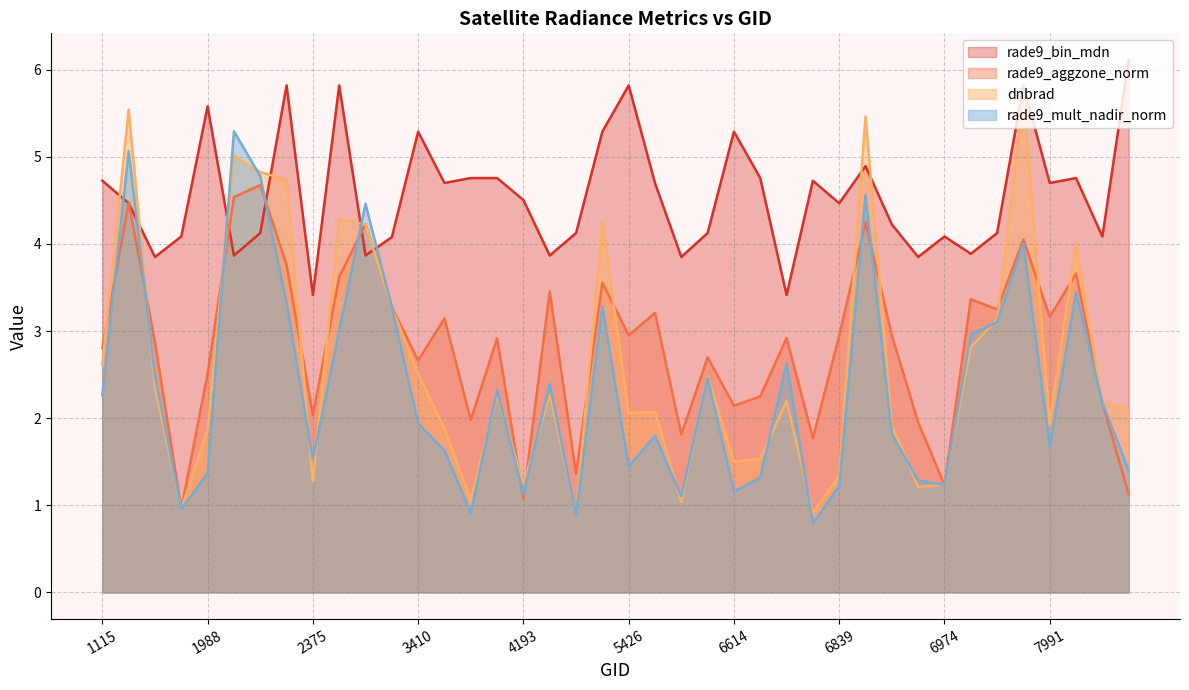

What is the difference between the maximum and minimum values in the rade9_bin_mdn series?

2.7